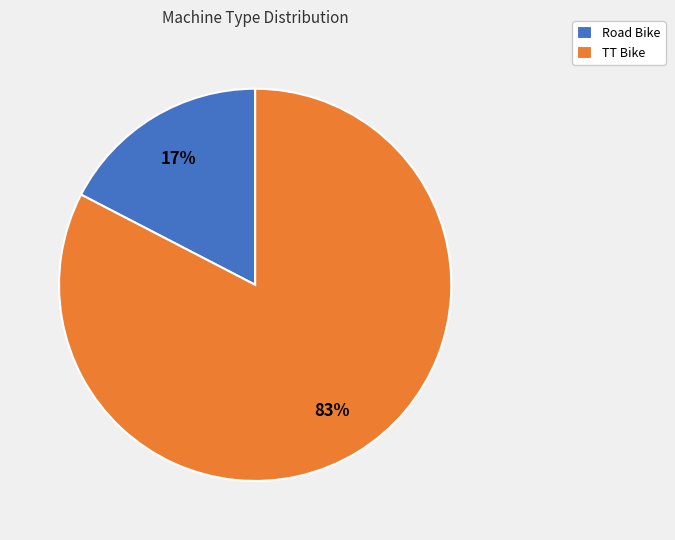

Do Road Bike and TT Bike together represent more than half of the pie?

Yes